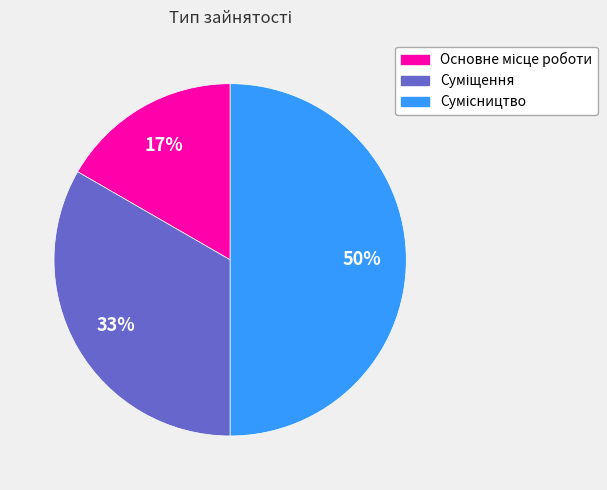

To the nearest percent, what is the difference between the largest and smallest slice percentages?

33%